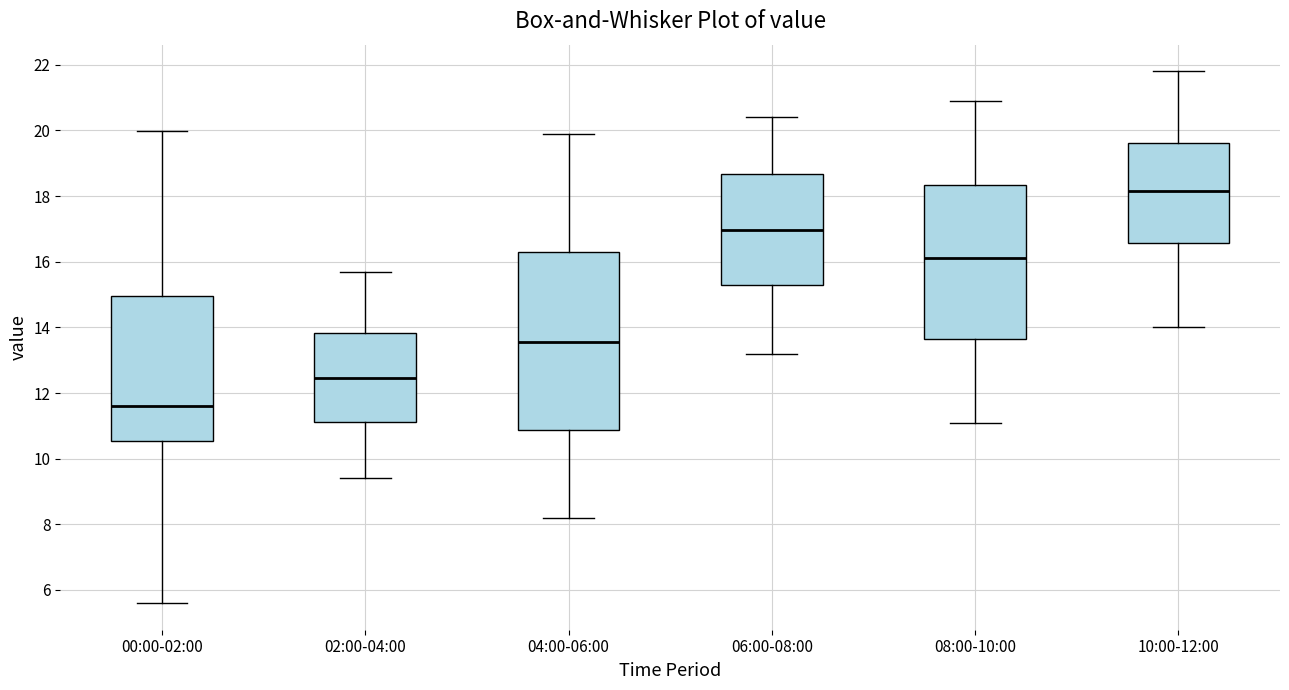

Reading left to right, read every box against the y-axis: the position of its median line, the range the box covers, and the ends of its whiskers. The values are not printed on the chart, so give them approximately, as read against the axis.

00:00-02:00: median 11.6, box 10.6 to 15.0, whiskers 5.6 to 20.0
02:00-04:00: median 12.4, box 11.2 to 13.8, whiskers 9.4 to 15.8
04:00-06:00: median 13.6, box 10.8 to 16.4, whiskers 8.2 to 20.0
06:00-08:00: median 17.0, box 15.2 to 18.6, whiskers 13.2 to 20.4
08:00-10:00: median 16.2, box 13.6 to 18.4, whiskers 11.2 to 21.0
10:00-12:00: median 18.2, box 16.6 to 19.6, whiskers 14.0 to 21.8